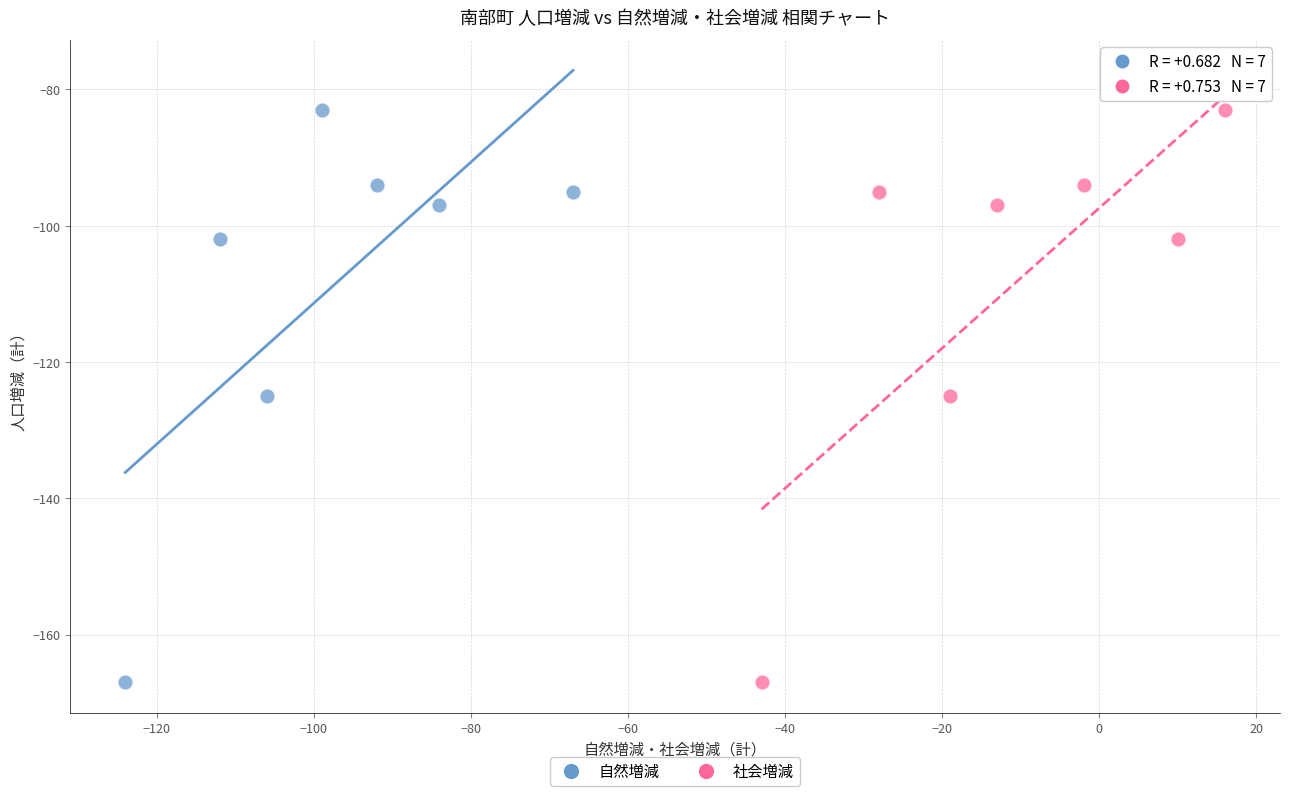

What are all the series names shown in the legend?

自然増減, 社会増減